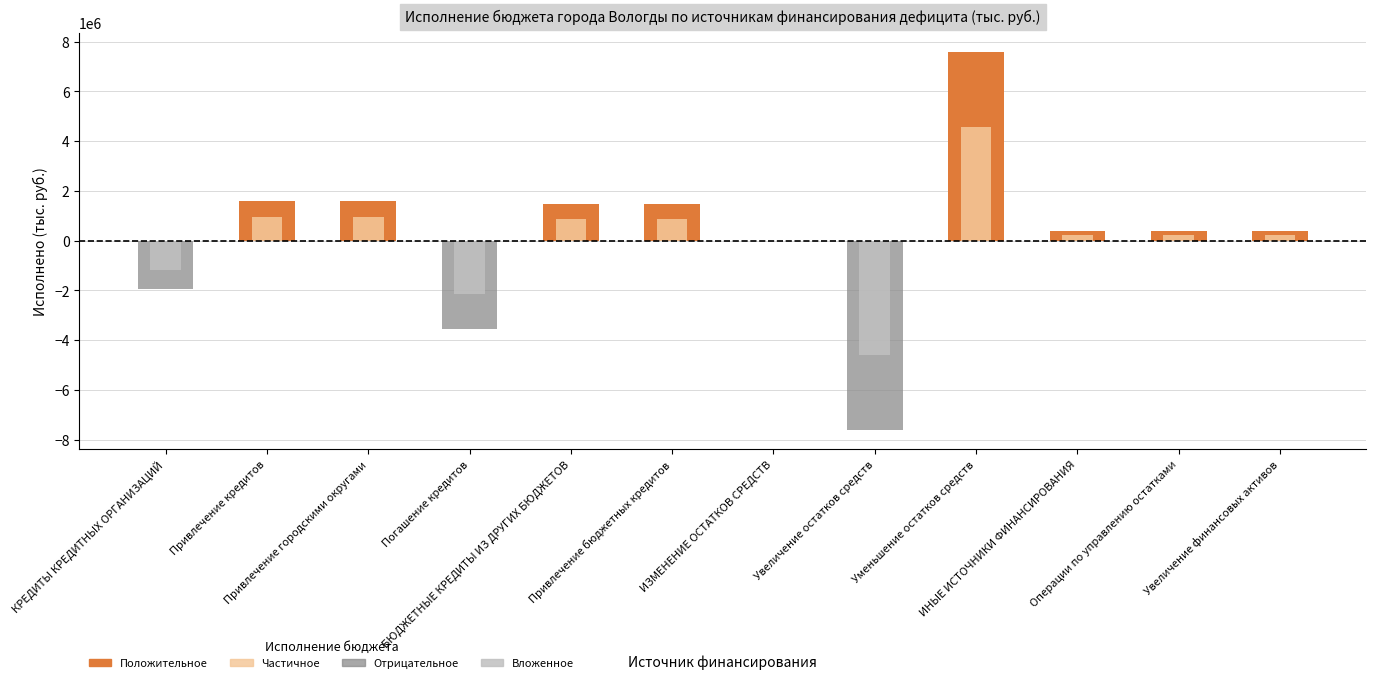

The chart shows a value of -1945000.0 at КРЕДИТЫ КРЕДИТНЫХ ОРГАНИЗАЦИЙ. True or false?

True